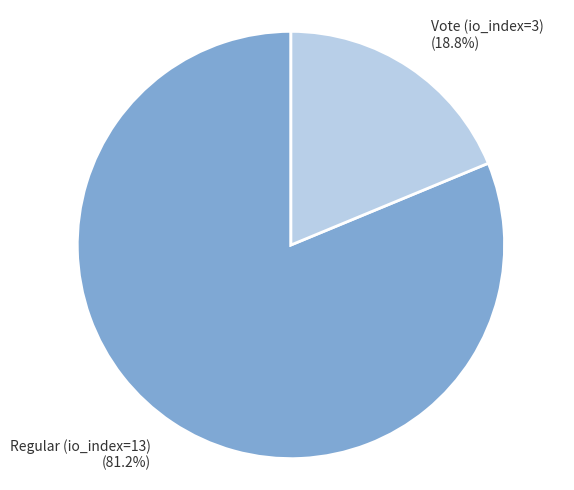

Is it true that Regular (io_index=13) is 81% of the pie?

True